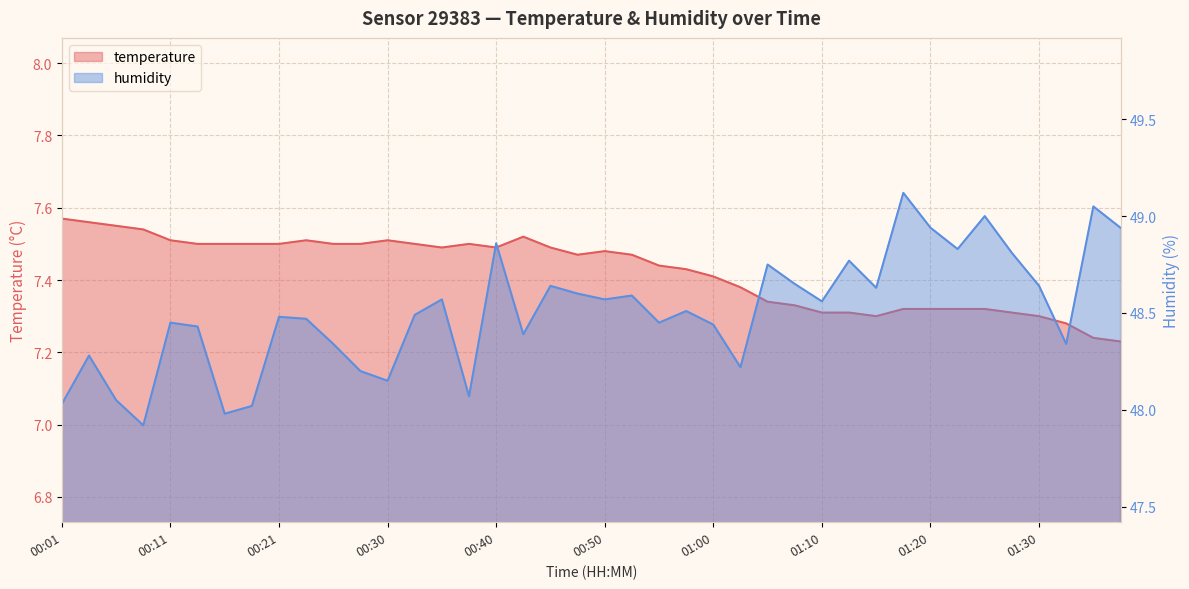

At how many categories does at least one series exceed 11?

40